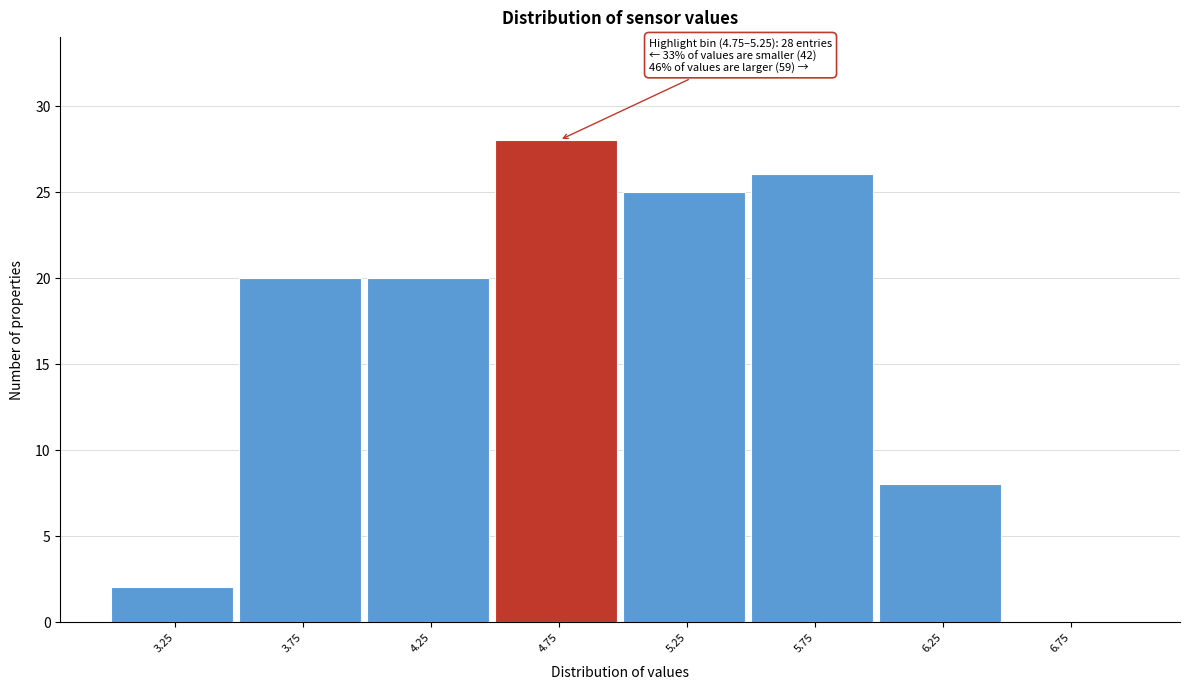

Reading left to right, extract all data points from this chart.

3.25=2	3.75=20	4.25=20	4.75=28	5.25=25	5.75=26	6.25=8	6.75=0